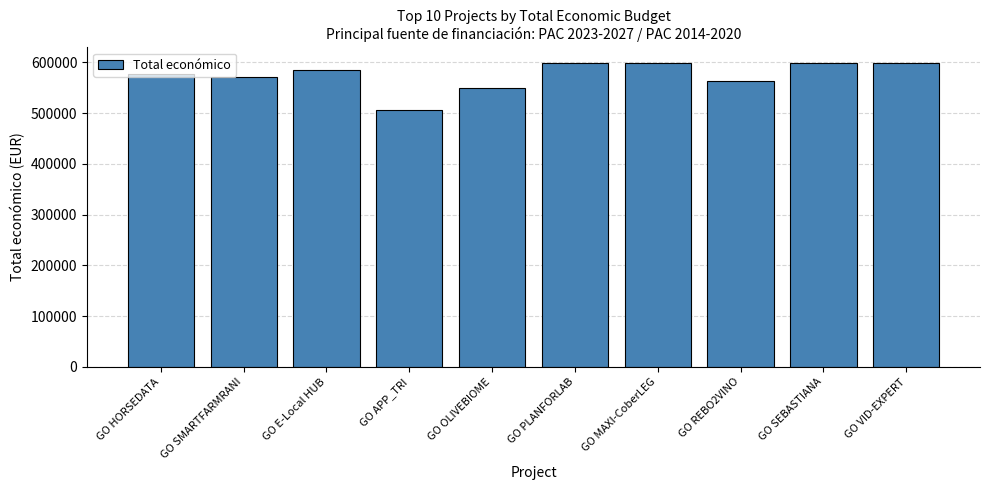

How many bars are there in total?

10